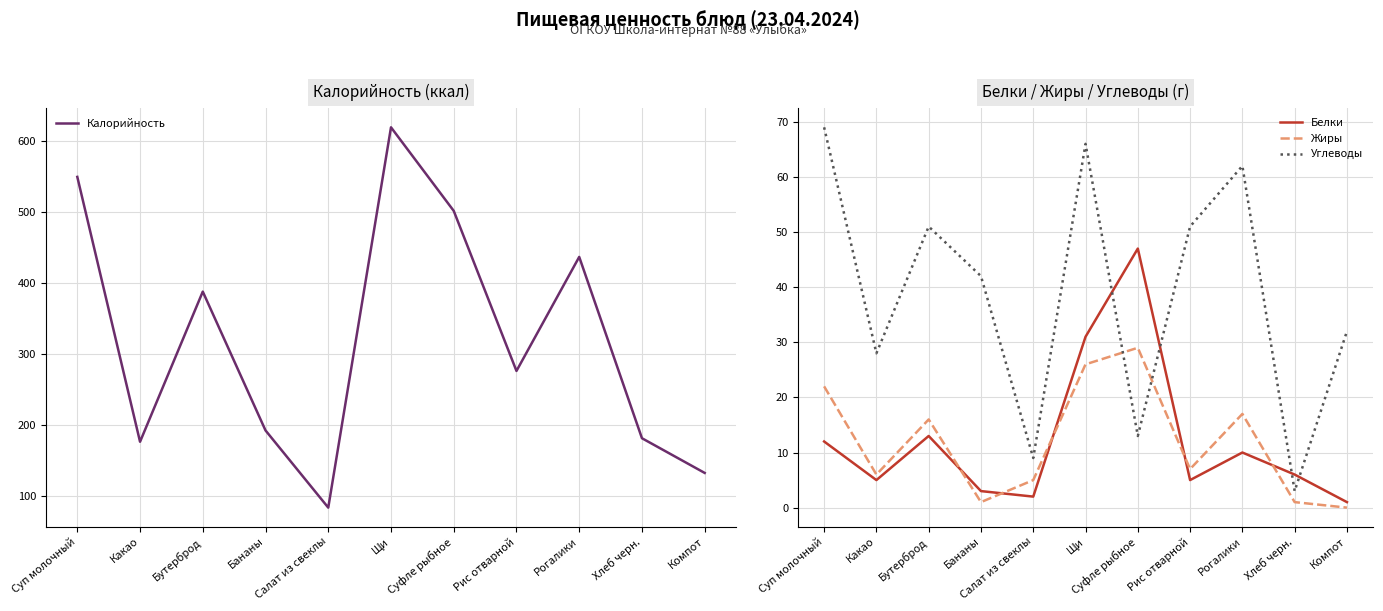

How many series are shown in this chart?

4